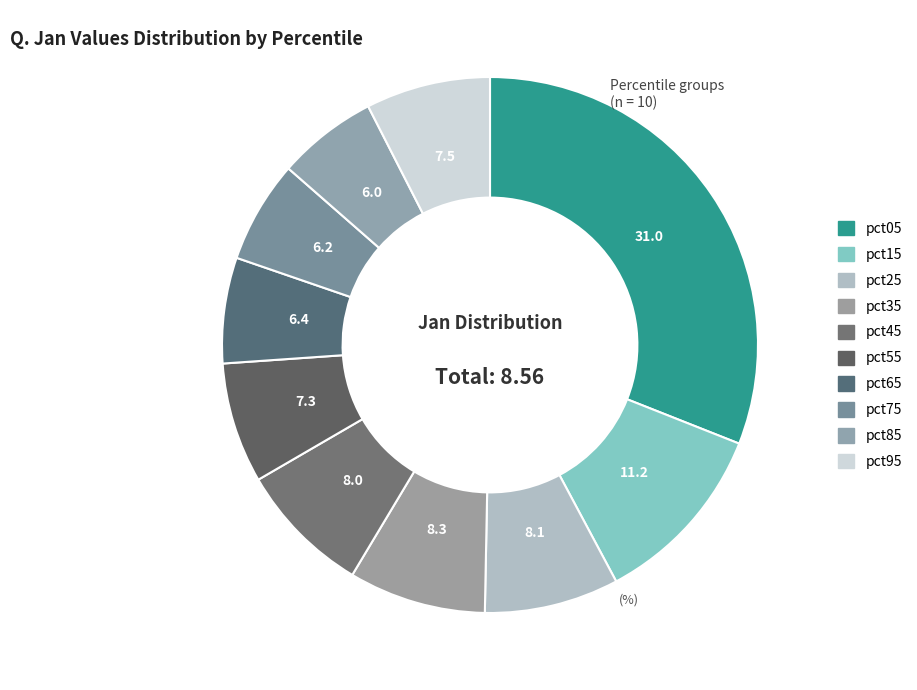

Between pct85 and pct05, which is larger?

pct05